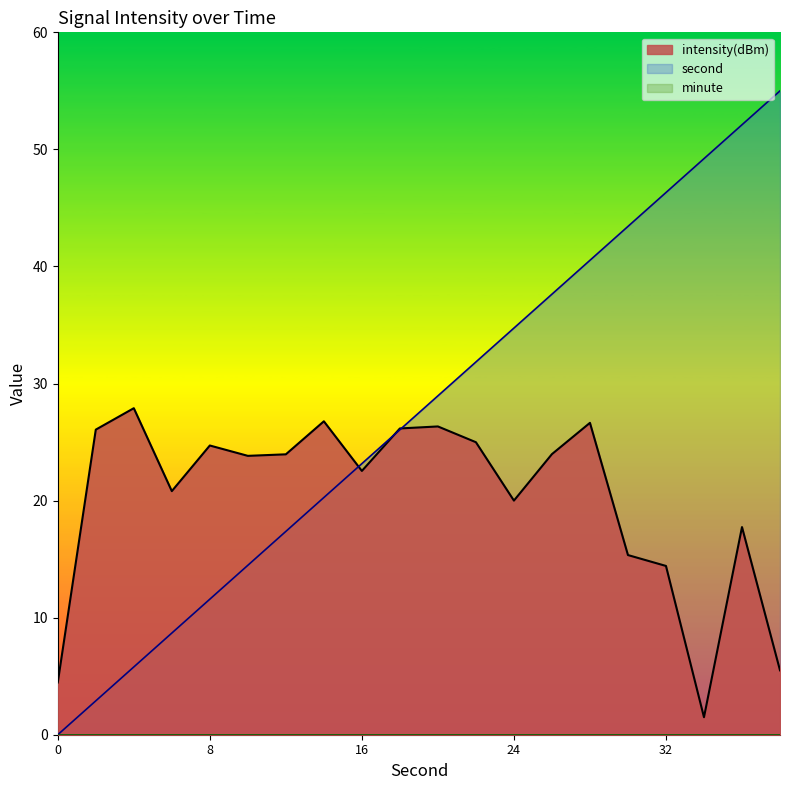

What value does the intensity(dBm) series have at 8?

24.7